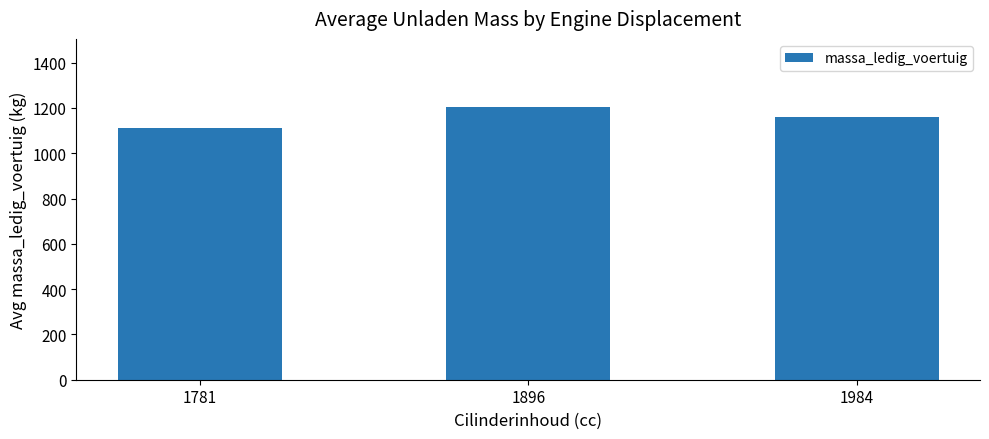

What is the change in value from 1781 to 1984?

+50.8